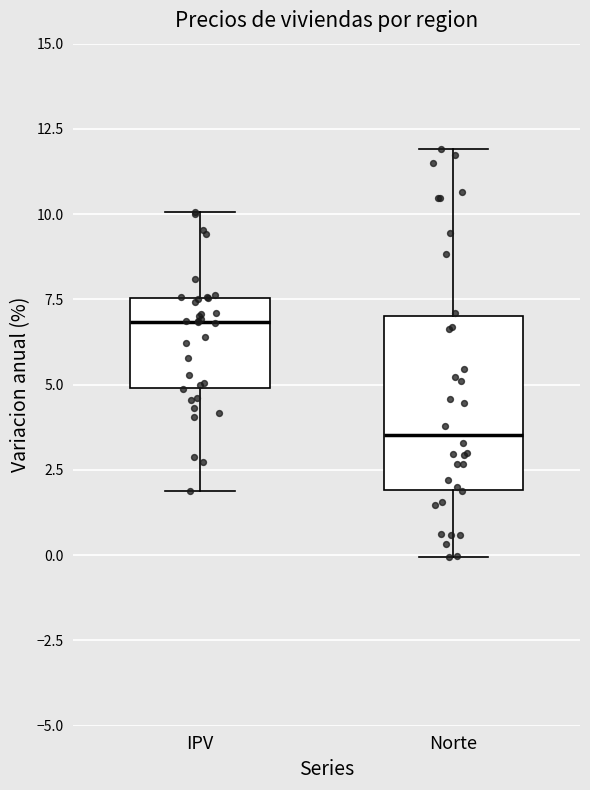

Which box is the tallest, from its lower edge to its upper edge?

Norte